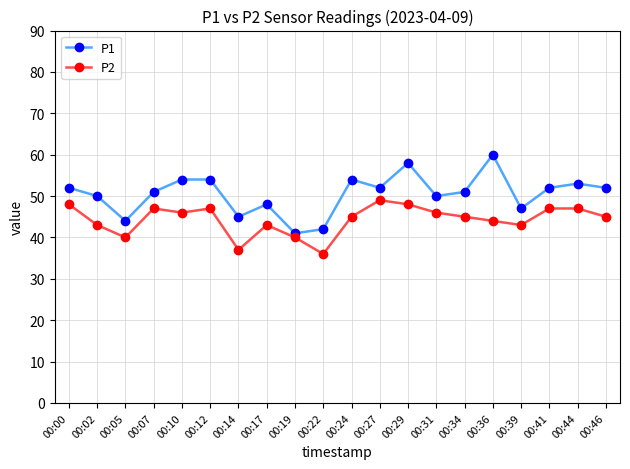

The value of P1 at 00:14 is 45. True or false?

True